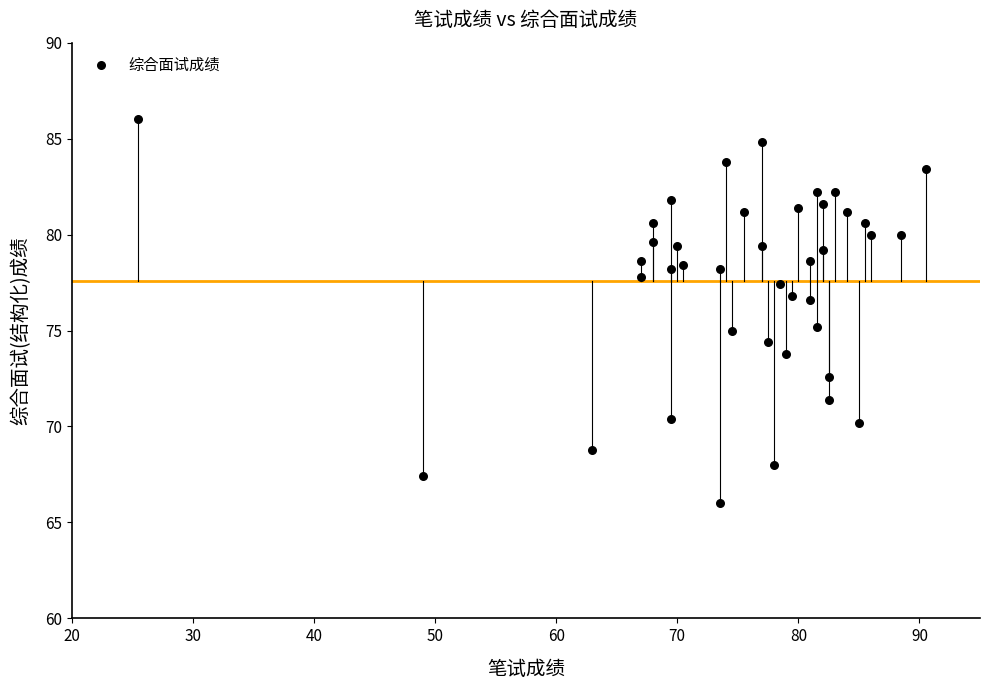

What is the range of Y values (max minus min)?

20.0